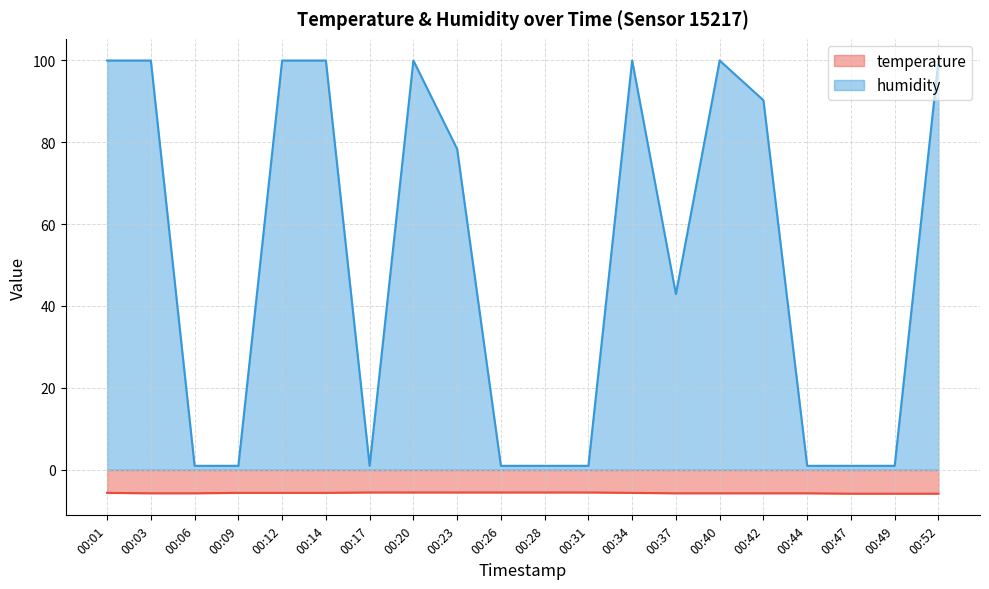

True or false: temperature and humidity intersect in this chart.

False